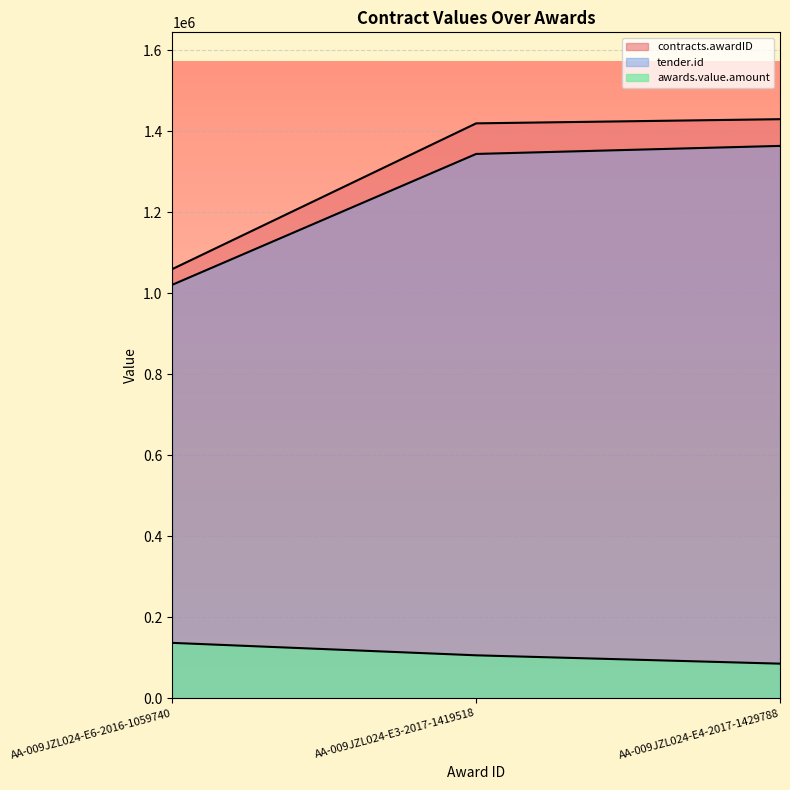

Rank the series by their maximum value, from highest to lowest.

contracts.awardID, tender.id, awards.value.amount